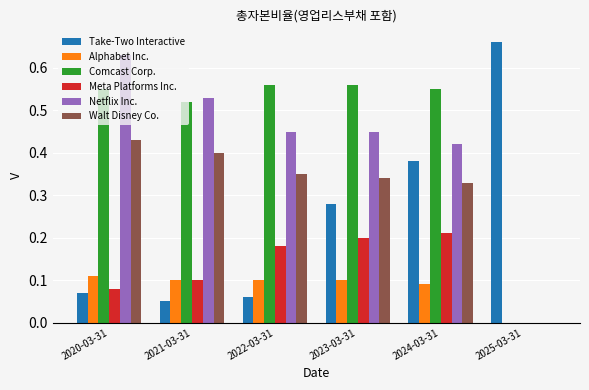

Which series has the largest range (max minus min)?

Netflix Inc.